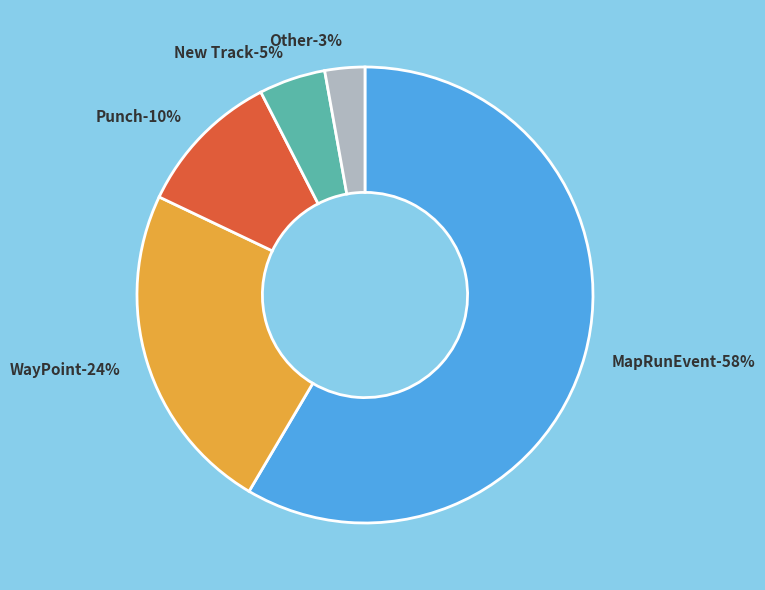

Is the sum of Other and New Track greater than half?

No